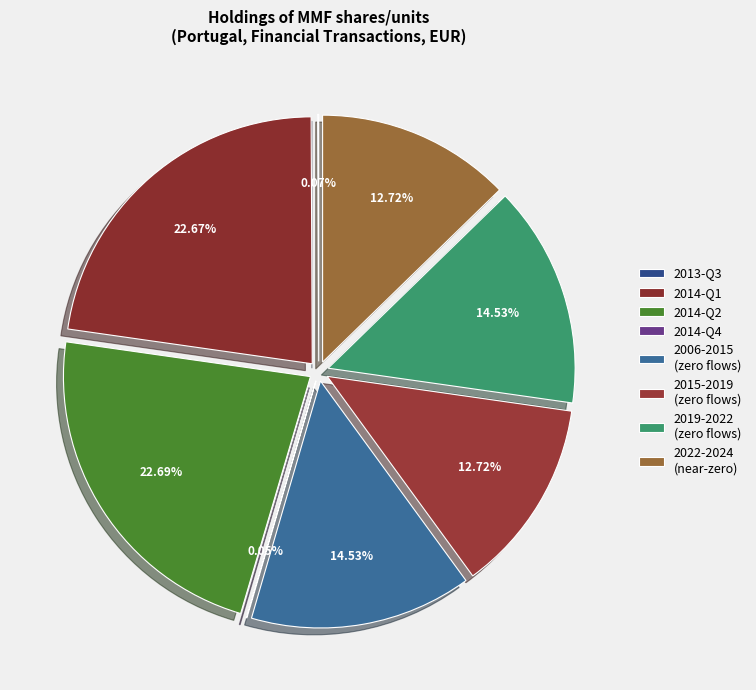

Does 2006-Q4 account for over 50% of the chart?

No